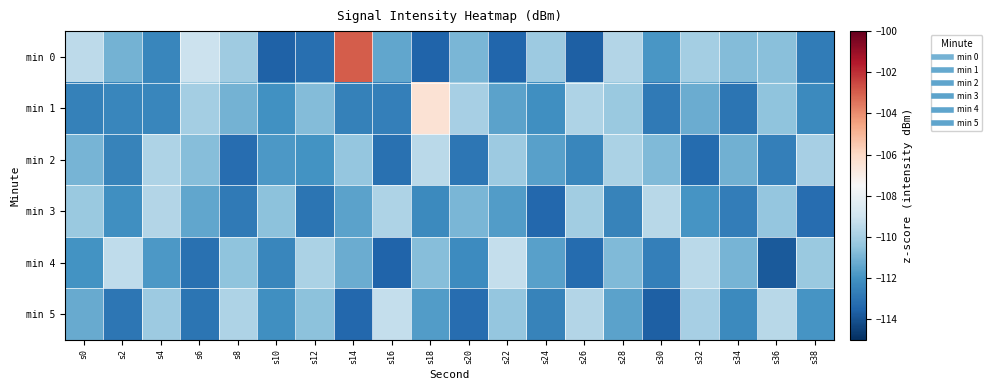

Reading left to right, extract all data points from this chart.

min 0: s0=-109.5	s2=-111.0	s4=-112.4	s6=-109.1	s8=-110.2	s10=-113.6	s12=-113.2	s14=-102.9	s16=-111.4	s18=-113.5	s20=-110.9	s22=-113.4	s24=-110.2	s26=-113.6	s28=-109.7	s30=-111.9	s32=-110.0	s34=-110.7	s36=-110.6	s38=-112.7
min 1: s0=-112.6	s2=-112.4	s4=-112.4	s6=-110.0	s8=-111.0	s10=-112.0	s12=-110.7	s14=-112.6	s16=-112.7	s18=-106.4	s20=-110.0	s22=-111.5	s24=-112.1	s26=-109.8	s28=-110.3	s30=-112.8	s32=-111.2	s34=-113.0	s36=-110.5	s38=-112.3
min 2: s0=-111.0	s2=-112.5	s4=-109.8	s6=-110.7	s8=-113.2	s10=-111.8	s12=-112.0	s14=-110.4	s16=-113.1	s18=-109.5	s20=-112.9	s22=-110.2	s24=-111.6	s26=-112.4	s28=-109.9	s30=-110.8	s32=-113.3	s34=-111.1	s36=-112.6	s38=-110.0
min 3: s0=-110.3	s2=-112.1	s4=-109.7	s6=-111.4	s8=-112.8	s10=-110.6	s12=-113.0	s14=-111.5	s16=-109.8	s18=-112.3	s20=-110.9	s22=-111.7	s24=-113.4	s26=-110.1	s28=-112.5	s30=-109.6	s32=-111.9	s34=-112.7	s36=-110.4	s38=-113.2
min 4: s0=-112.0	s2=-109.4	s4=-111.8	s6=-113.1	s8=-110.5	s10=-112.4	s12=-109.9	s14=-111.2	s16=-113.5	s18=-110.7	s20=-112.2	s22=-109.3	s24=-111.6	s26=-113.3	s28=-110.8	s30=-112.6	s32=-109.5	s34=-111.0	s36=-113.8	s38=-110.3
min 5: s0=-111.3	s2=-112.9	s4=-110.2	s6=-113.0	s8=-109.8	s10=-112.1	s12=-110.6	s14=-113.4	s16=-109.3	s18=-111.7	s20=-113.2	s22=-110.4	s24=-112.5	s26=-109.7	s28=-111.5	s30=-113.6	s32=-110.0	s34=-112.3	s36=-109.6	s38=-111.9